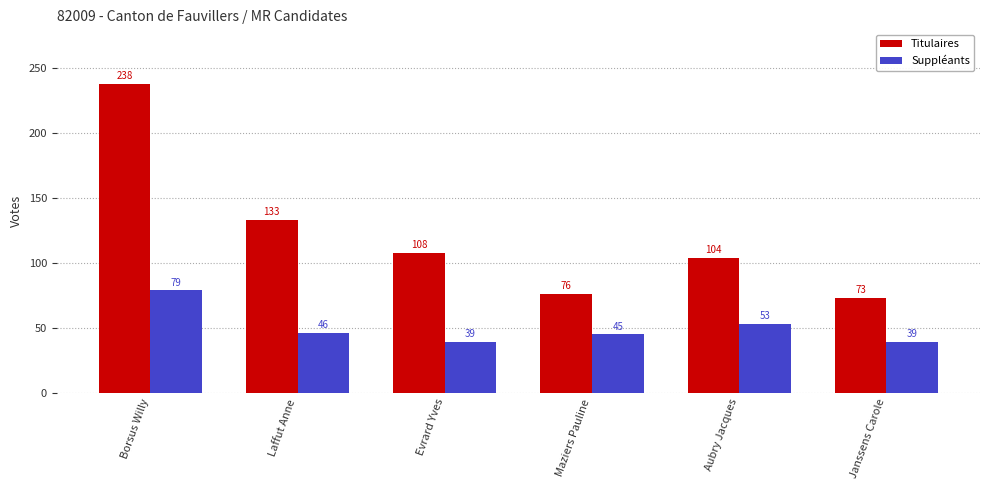

At Laffut Anne, list the series in order from largest to smallest.

Titulaires, Suppléants